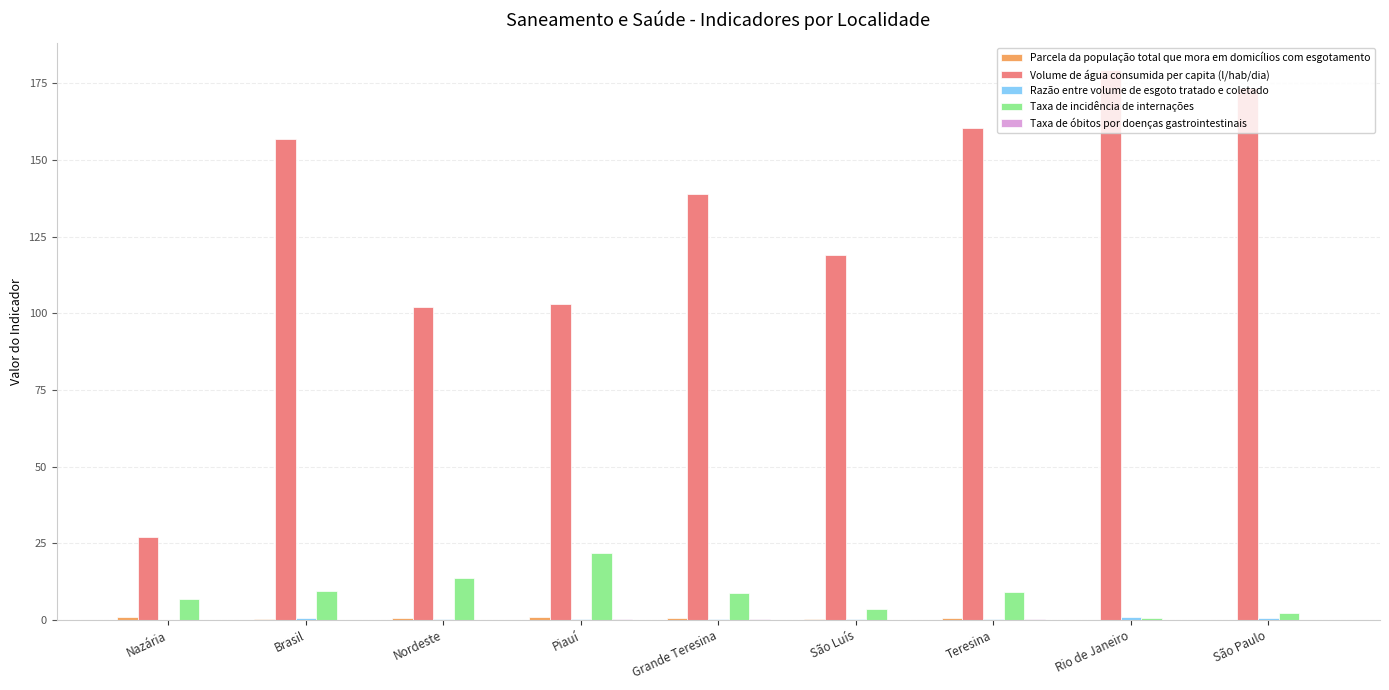

What is the difference between the Volume de água consumida per capita (l/hab/dia) values at Nordeste and São Paulo?

71.2